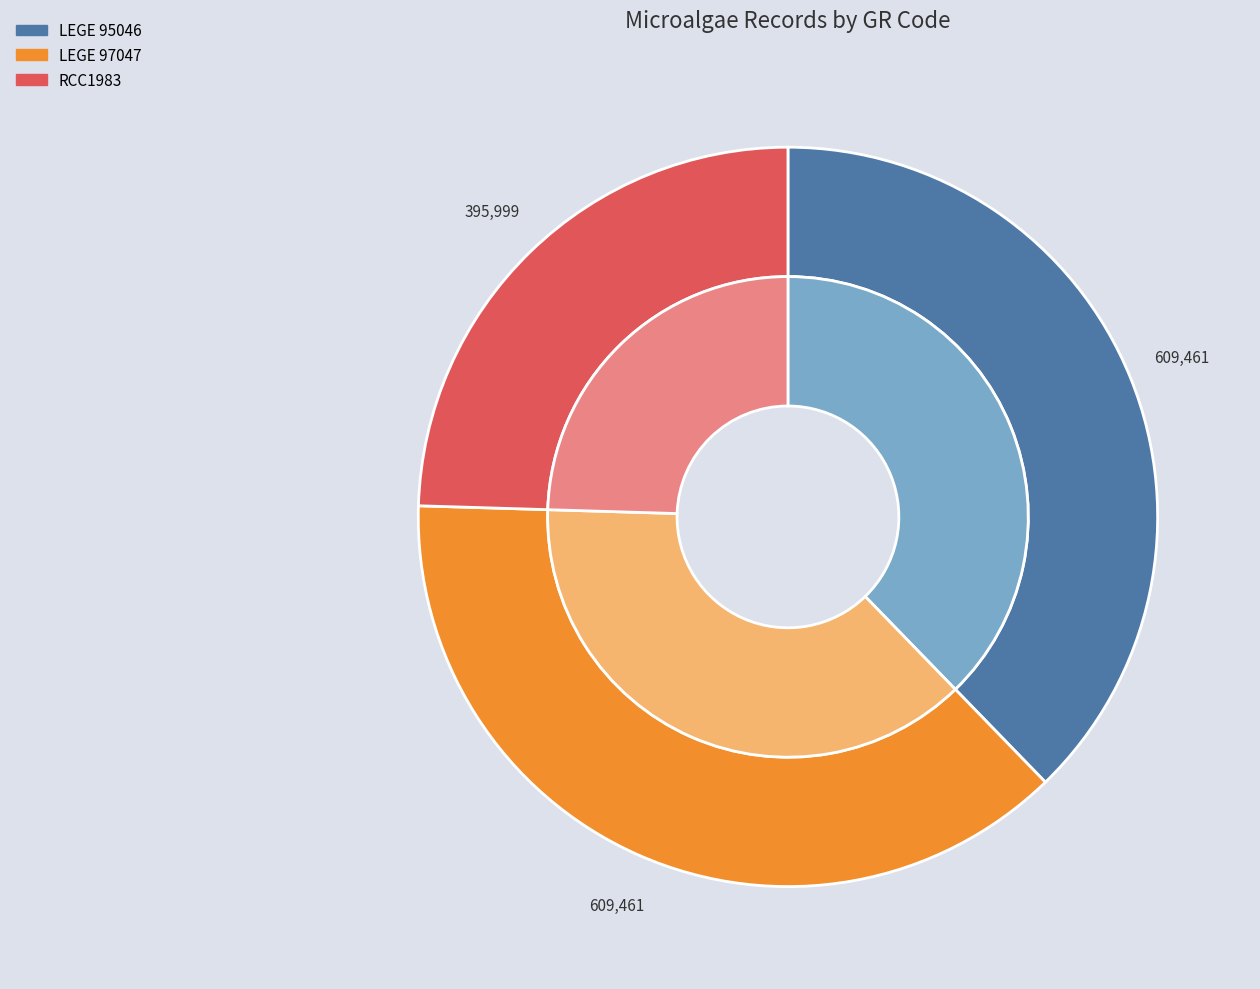

How many segments does this pie chart have?

3